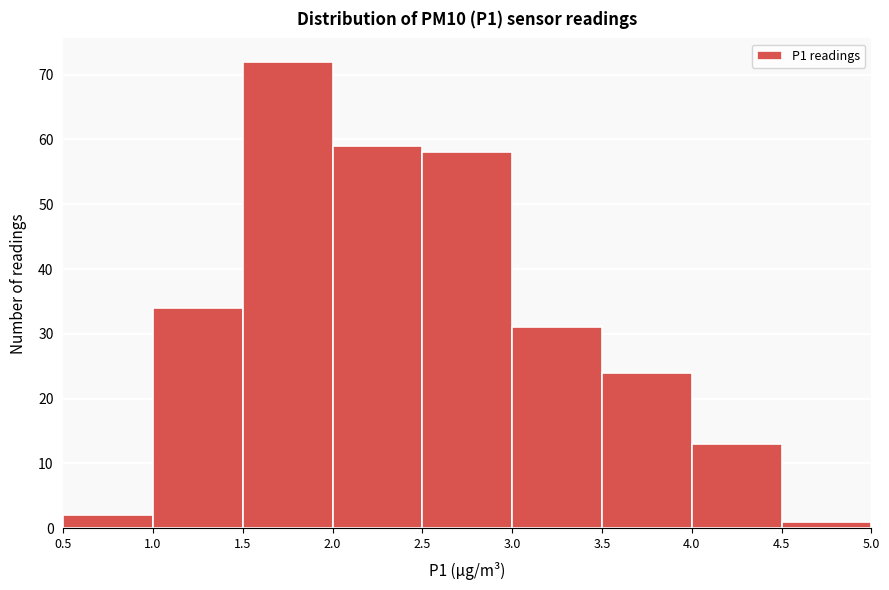

Reading left to right, transcribe this chart: for each bar, give the range it covers on the x-axis and its height. The values are not printed on the chart, so give them approximately, as read against the axis.

0.5 to 1.0: 2
1.0 to 1.5: 34
1.5 to 2.0: 72
2.0 to 2.5: 59
2.5 to 3.0: 58
3.0 to 3.5: 31
3.5 to 4.0: 24
4.0 to 4.5: 13
4.5 to 5.0: 1